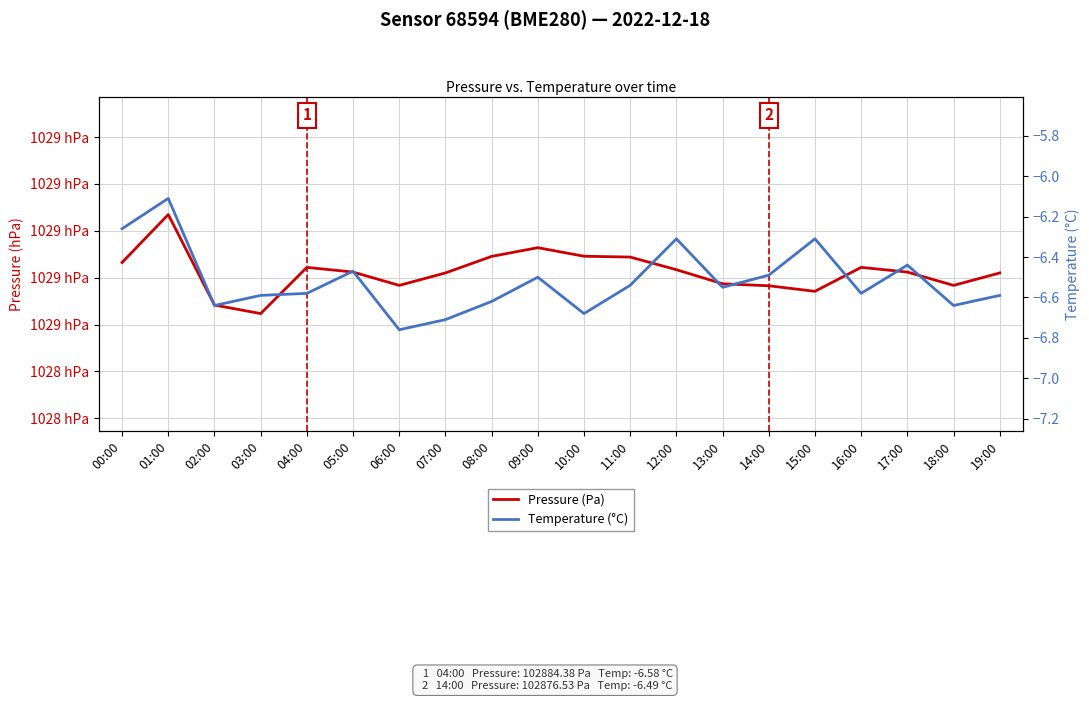

Reading left to right, list all the values displayed in this chart.

Pressure (Pa): 102886.5	102906.9	102868.3	102864.7	102884.4	102882.4	102876.7	102882.0	102889.1	102892.8	102889.1	102888.8	102883.4	102877.4	102876.5	102874.2	102884.4	102882.4	102876.7	102882.0
Temperature (°C): -6.3	-6.1	-6.6	-6.6	-6.6	-6.5	-6.8	-6.7	-6.6	-6.5	-6.7	-6.5	-6.3	-6.5	-6.5	-6.3	-6.6	-6.4	-6.6	-6.6